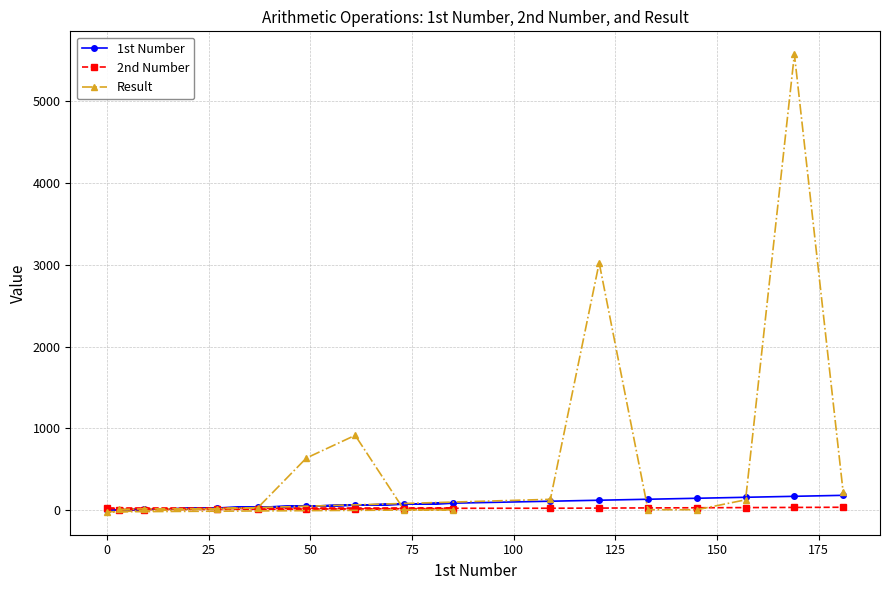

What is the maximum value for Result?

5577.0